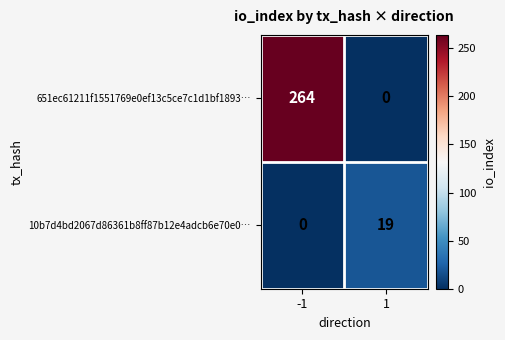

What is the maximum value shown in the chart?

264